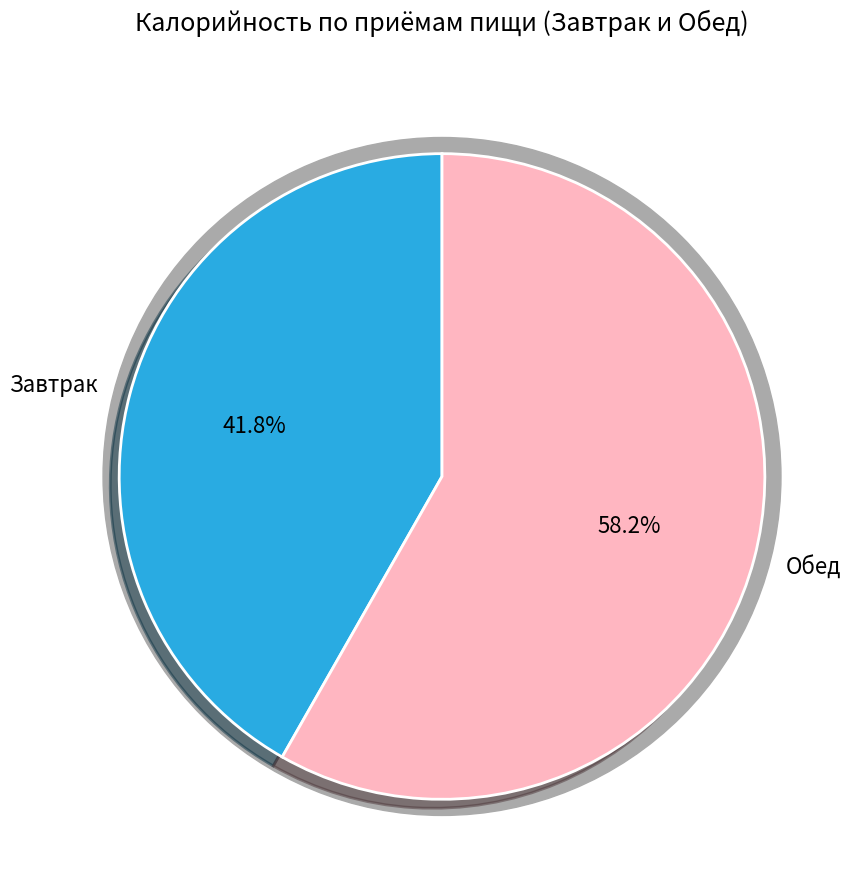

What portion of the pie excludes Завтрак?

58.2%